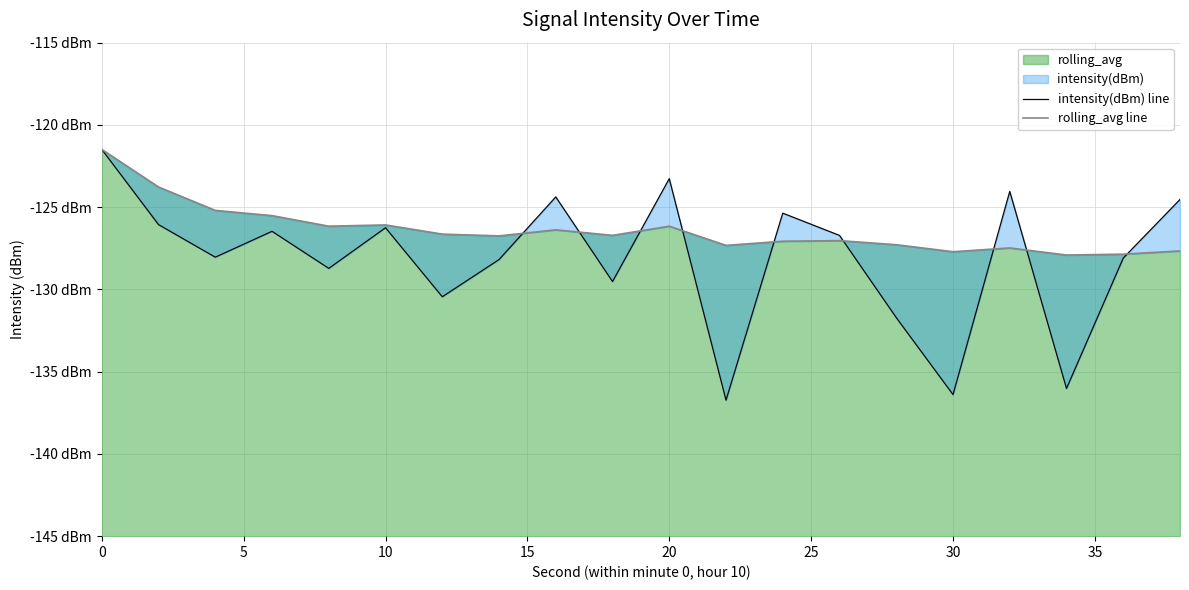

List the series in order of their peak value, highest first.

intensity(dBm) line, rolling_avg line